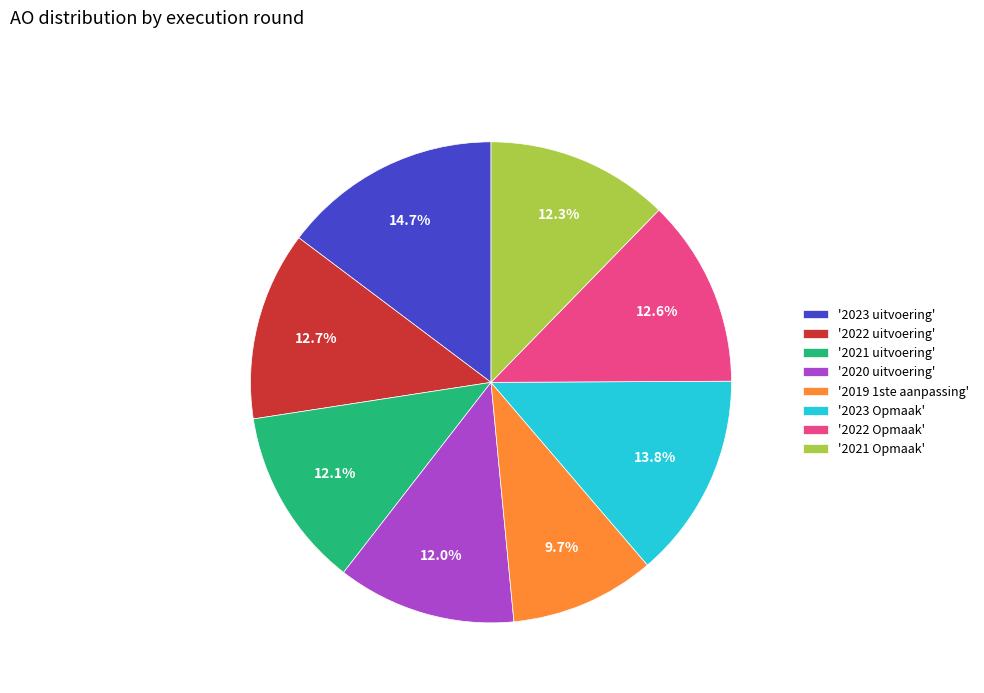

Which slice is the smallest?

'2019 1ste aanpassing'